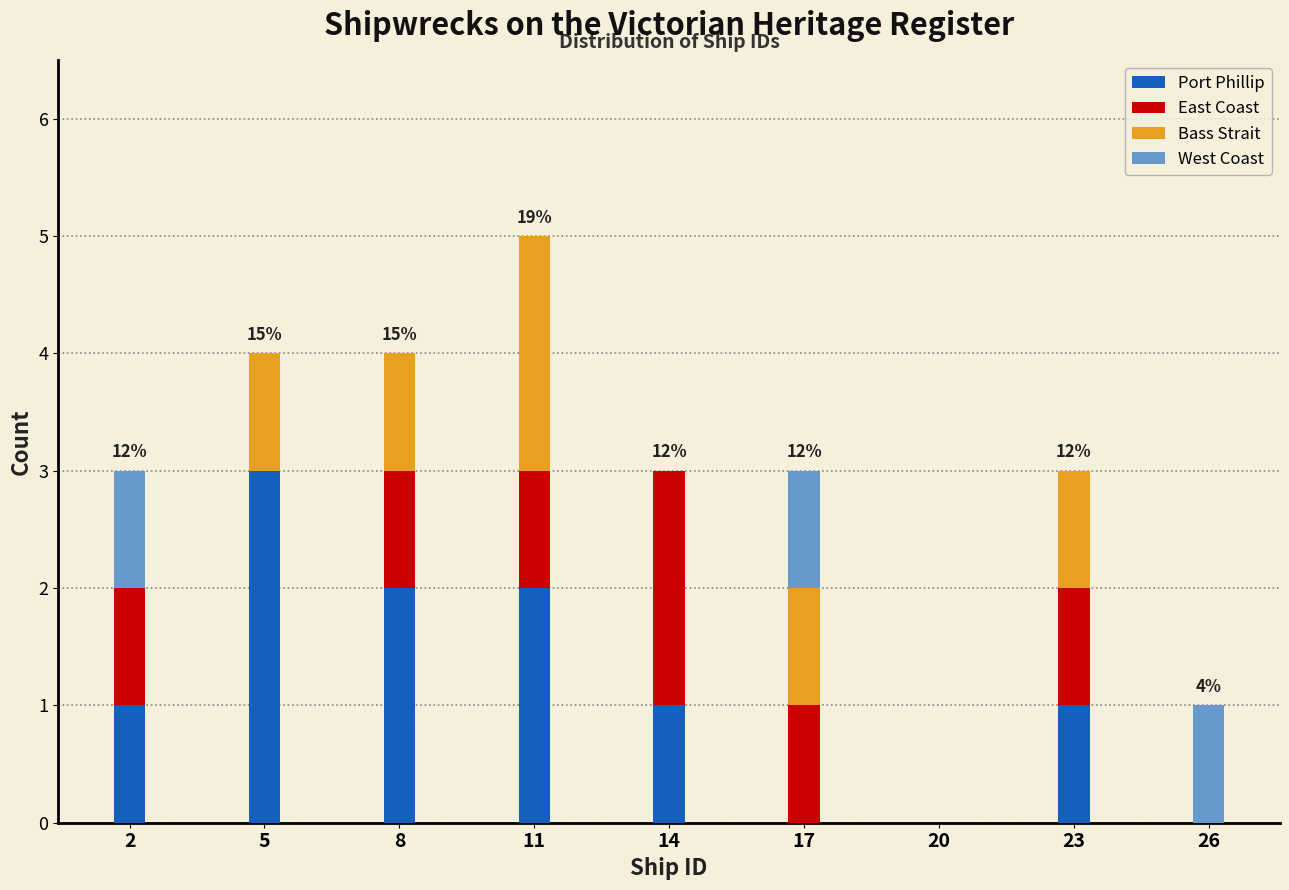

What is the sum of all Port Phillip values?

10